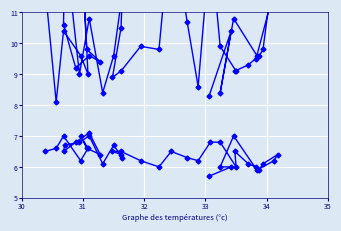

What are all the series names shown in the legend?

SDS_P1, SDS_P2